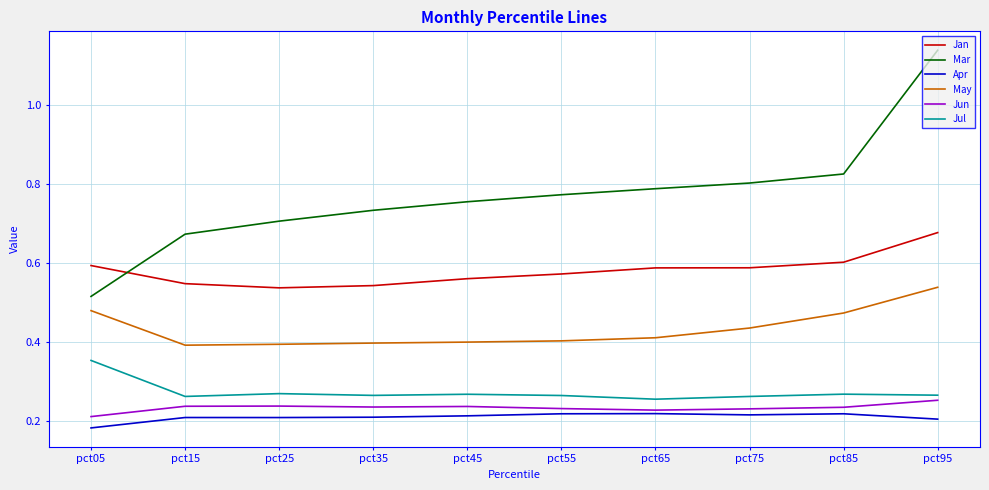

Which series has the largest range (max minus min)?

Mar